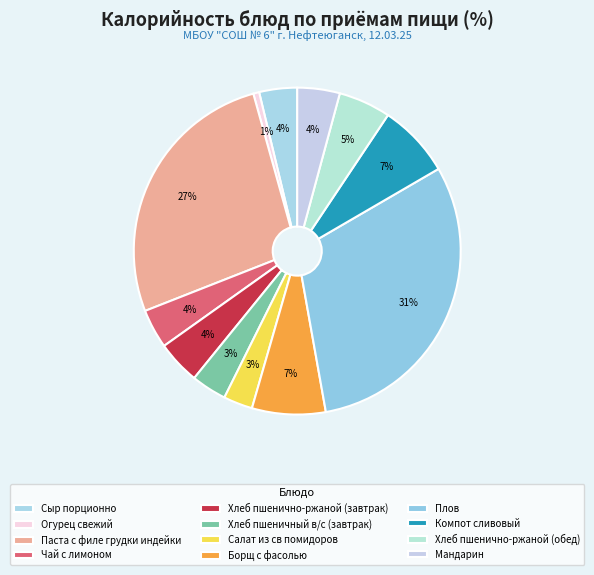

Between Хлеб пшенично-ржаной (завтрак) and Салат из св помидоров, which is larger?

Хлеб пшенично-ржаной (завтрак)